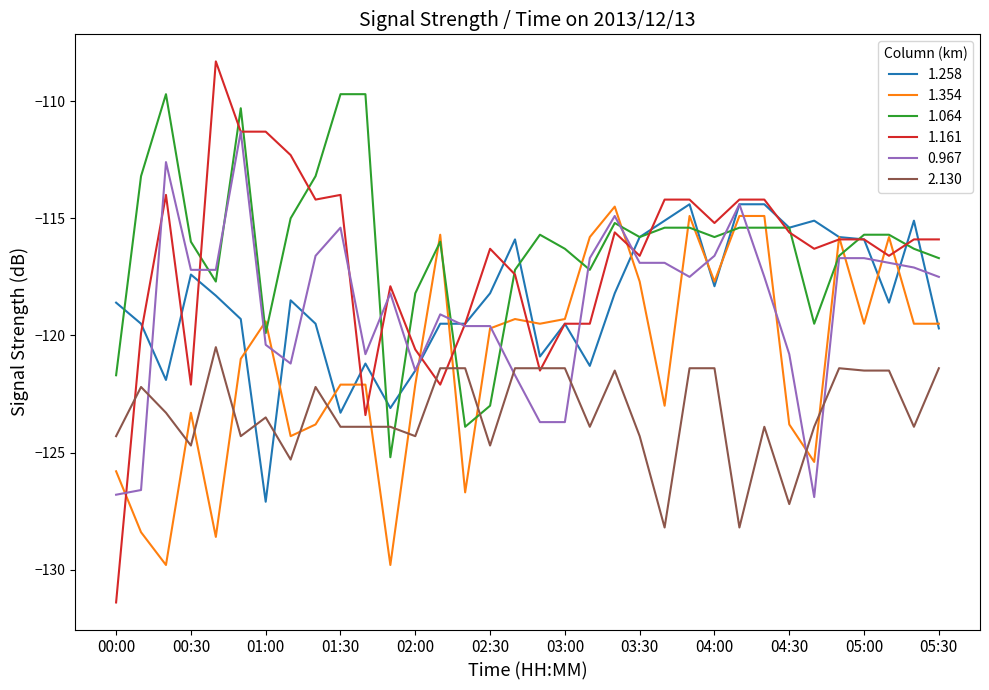

Which series has the largest range (max minus min)?

1.161